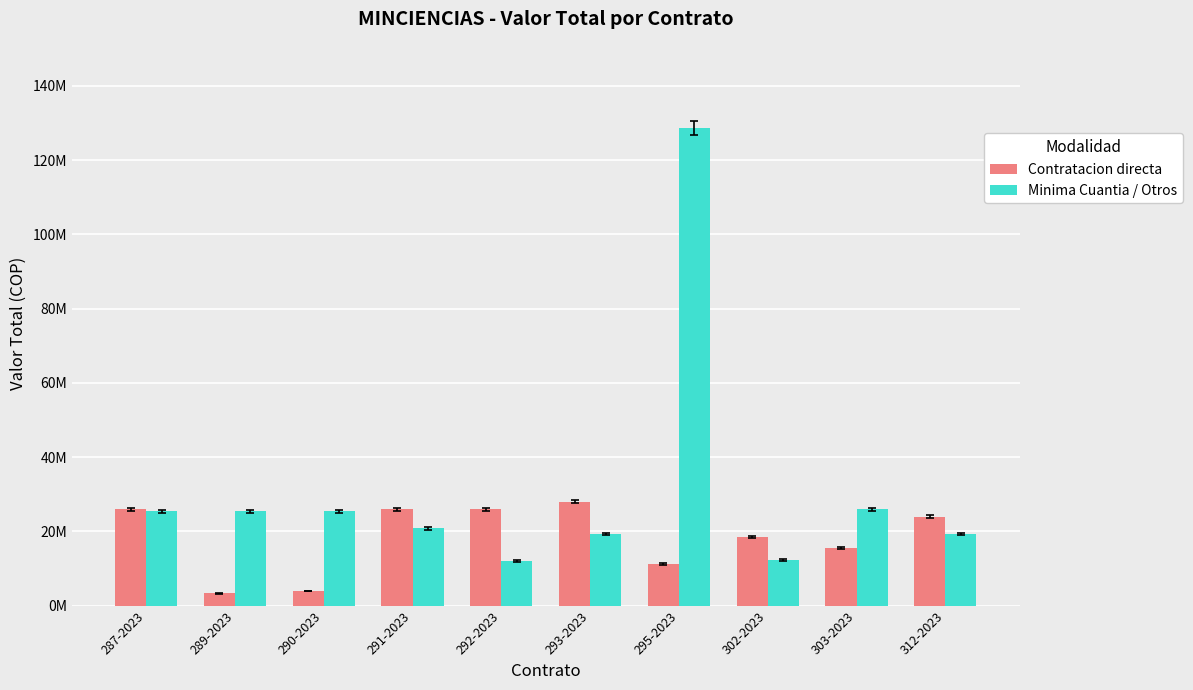

Are the bars horizontal?

No